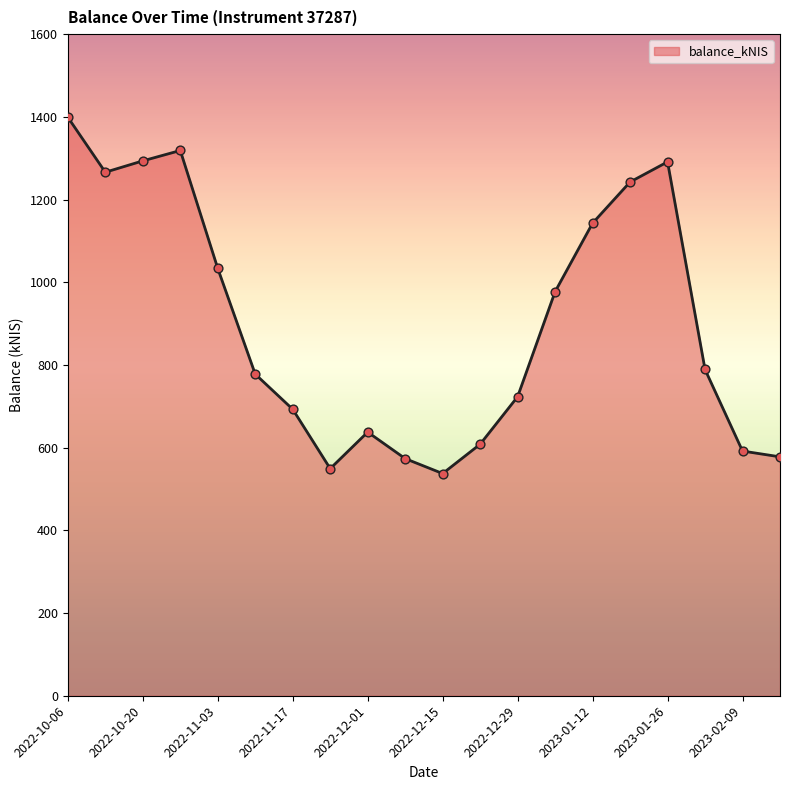

What is the maximum value shown in the chart?

1399.0